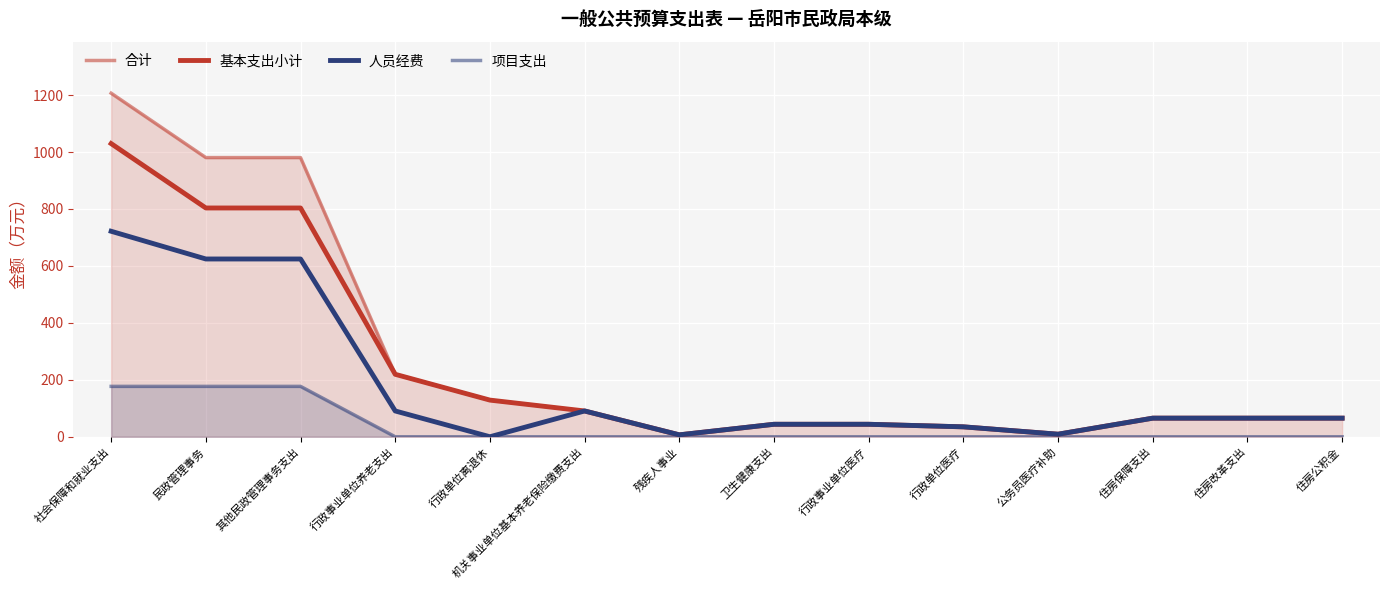

What is the maximum value for 合计?

1206.7